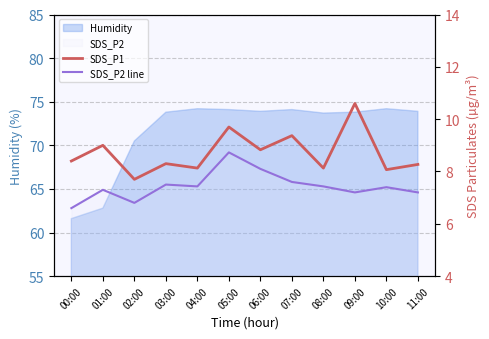

Where does the SDS_P1 series first go above 8?

00:00